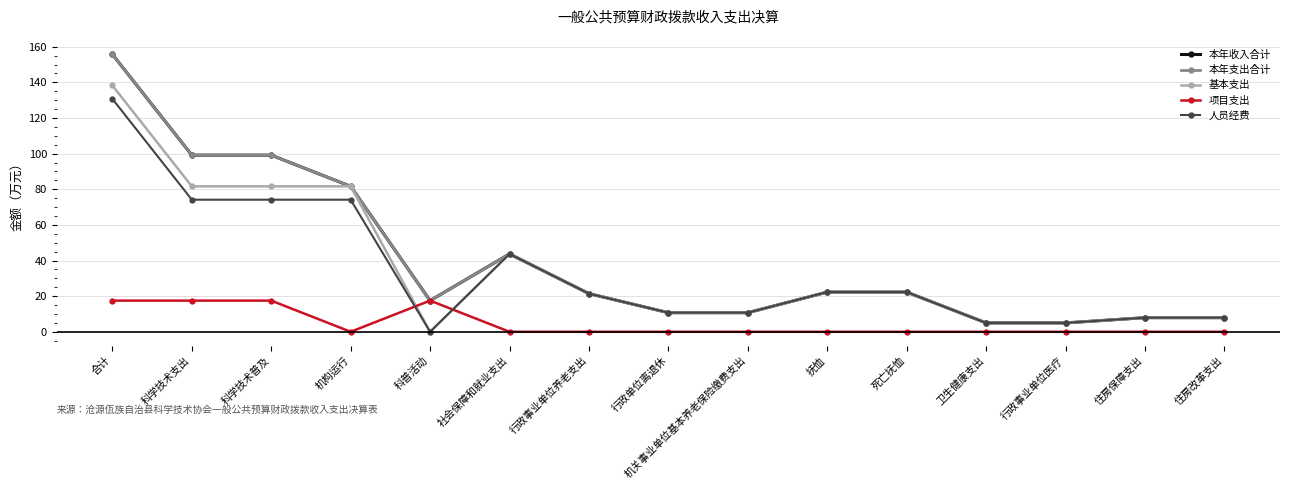

How many interior local valleys does the 人员经费 series have?

1